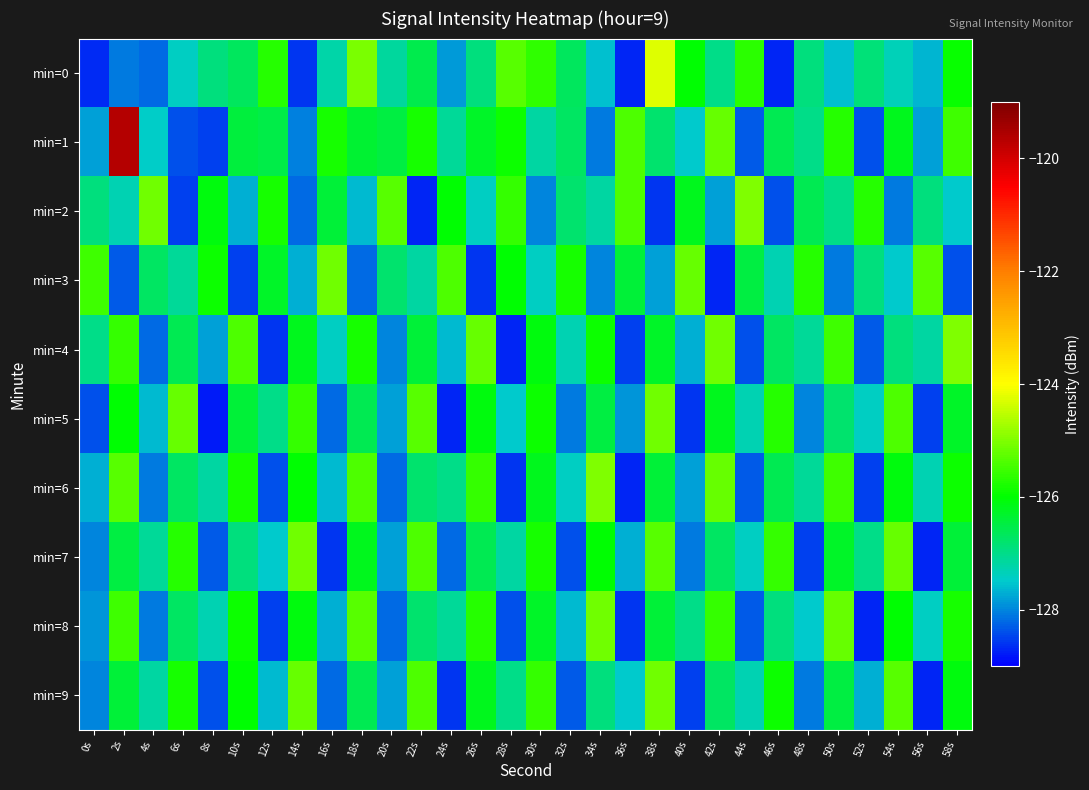

Which series has the widest spread of values?

min=1